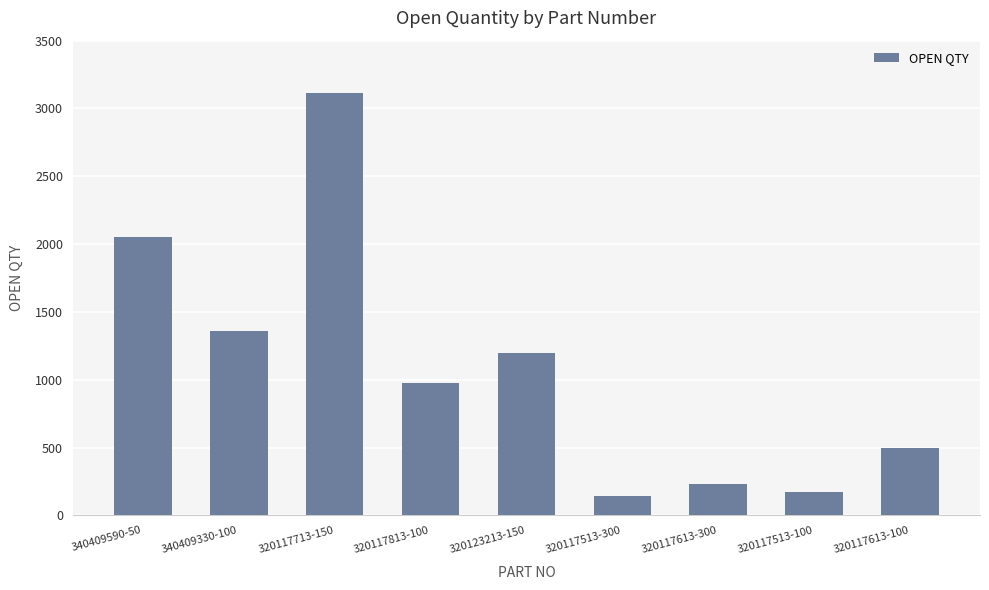

What is the ratio of the value at 320117713-150 to the value at 320117613-300?

13.2